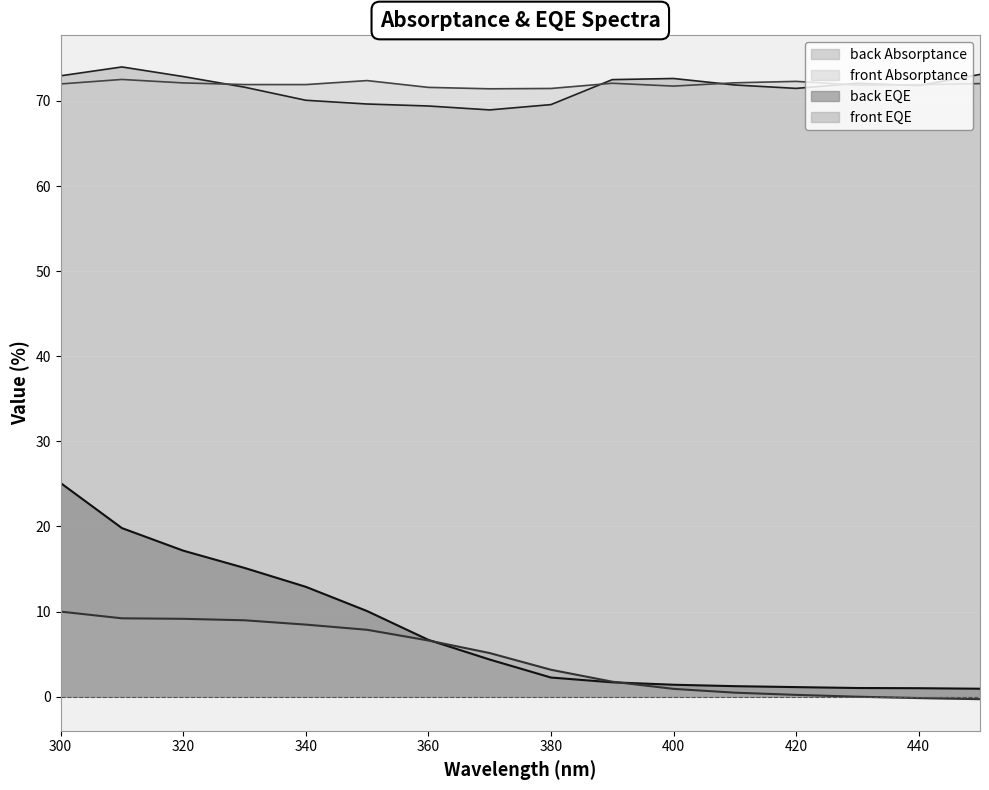

What is the value of the back EQE point at the 12th from the left?

1.2